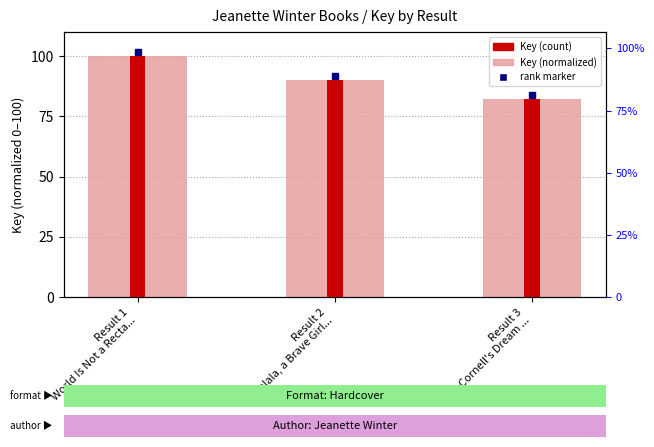

Which series changed the most between Result 2
Malala, a Brave Girl... and Result 3
Mr. Cornell's Dream ...?

Key (normalized)